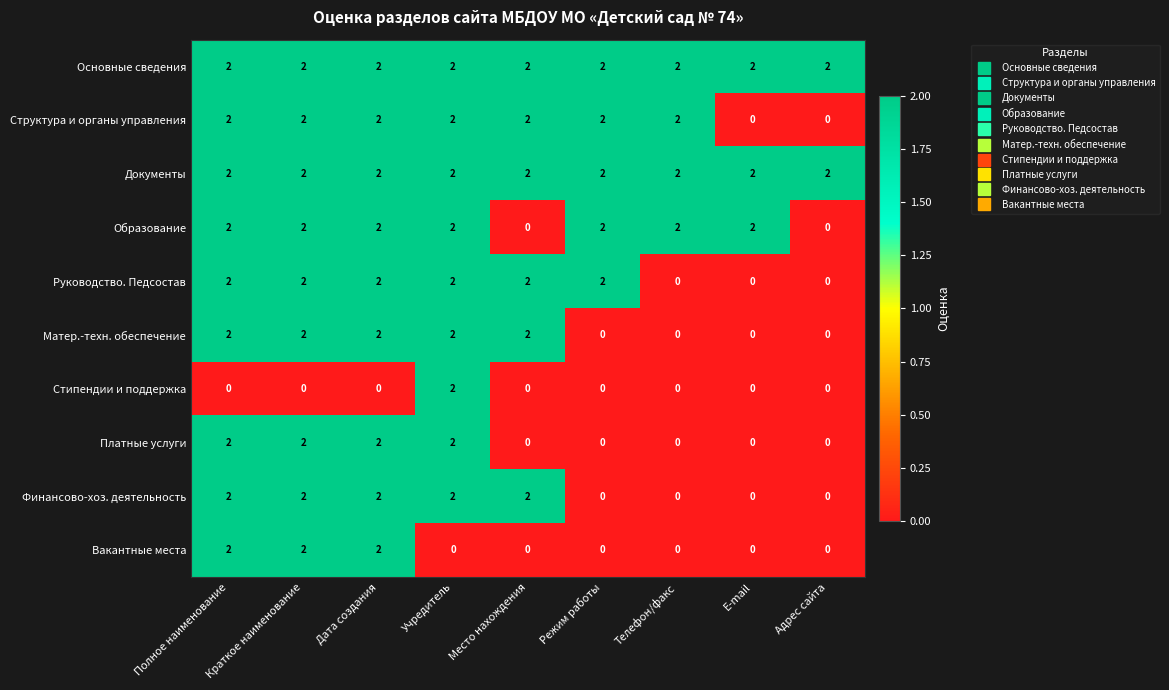

What is the total value across all series at Режим работы?

10